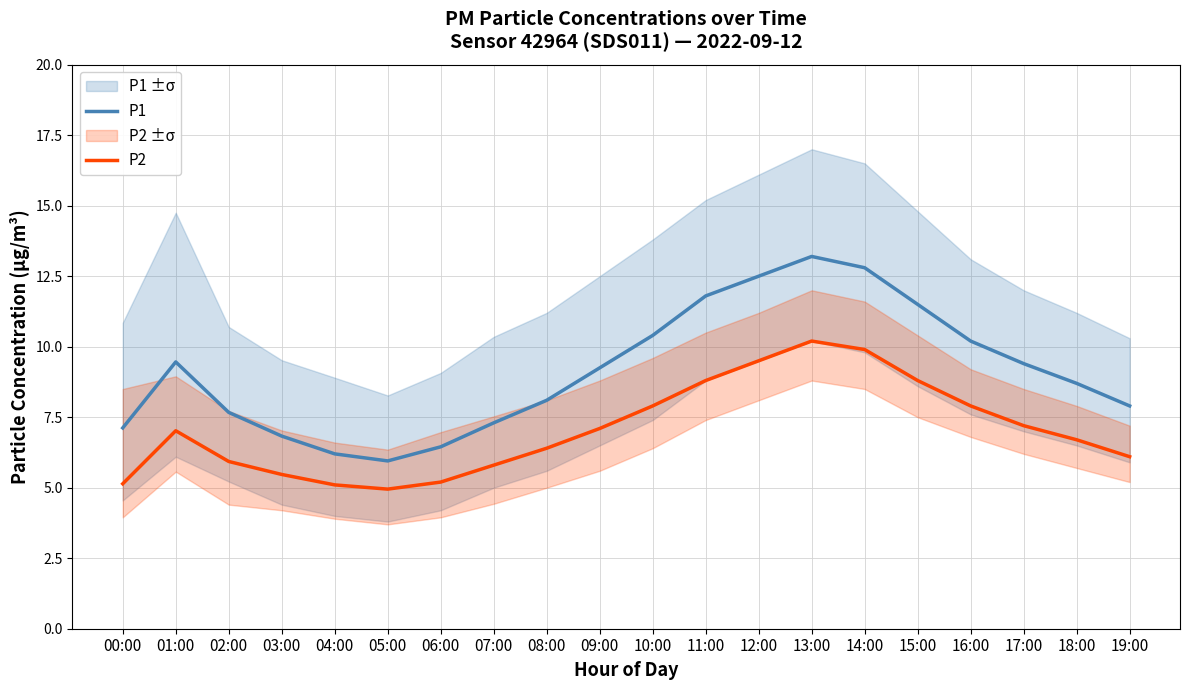

How many data points in P1 are less than 9?

10